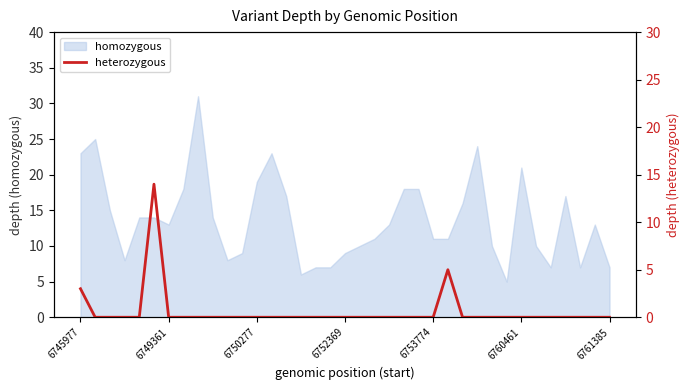

Is it true that homozygous equals 34 at 6750277?

False